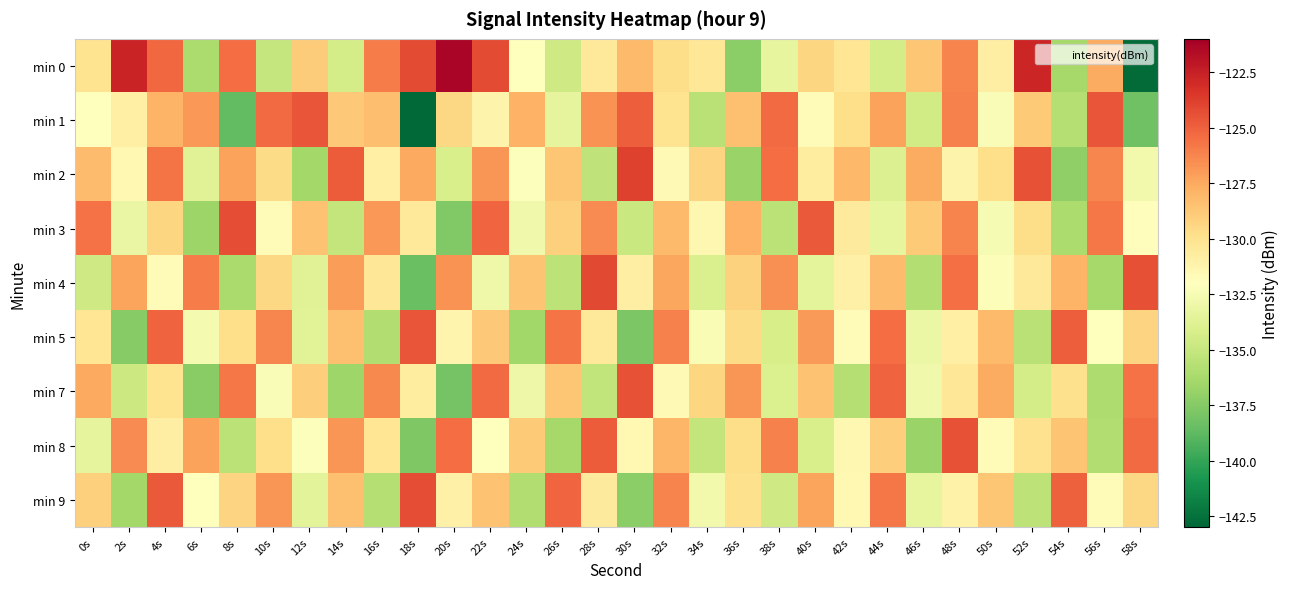

Which series has the widest spread of values?

min 0